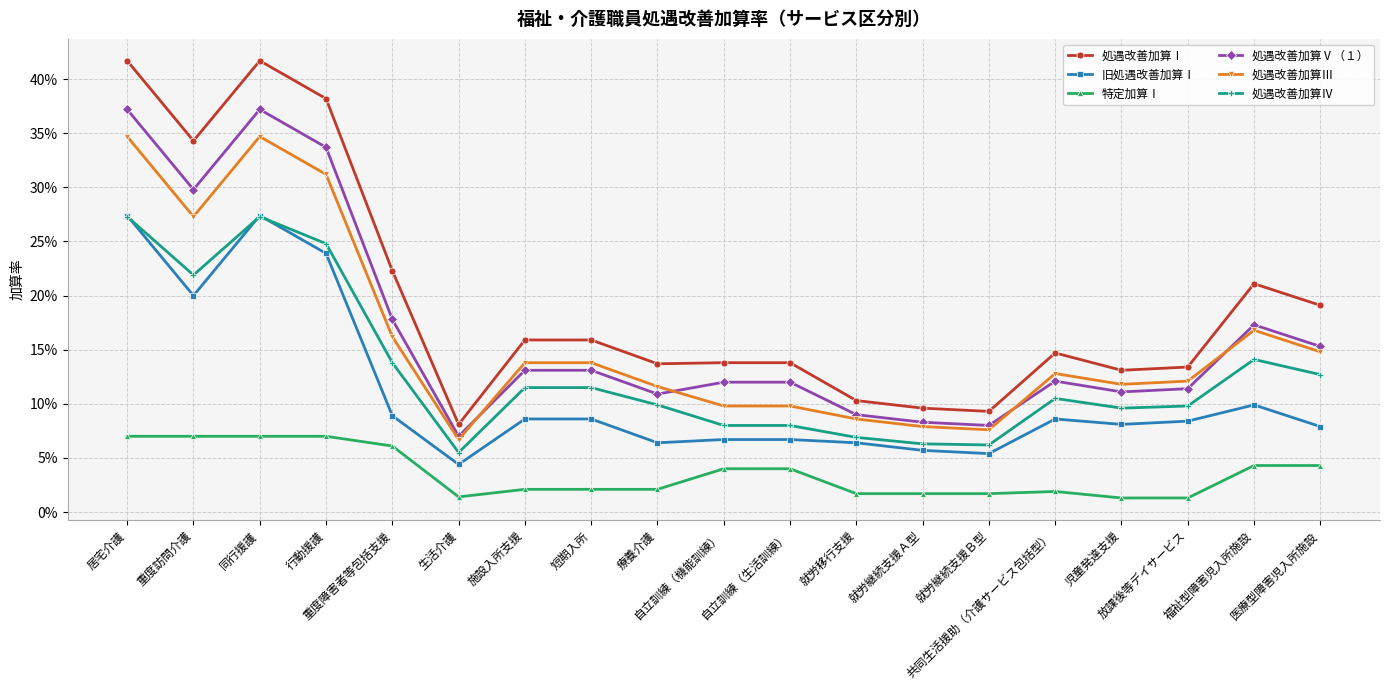

What is the sum of the 処遇改善加算Ⅲ values at 居宅介護 and 就労移行支援?

0.4